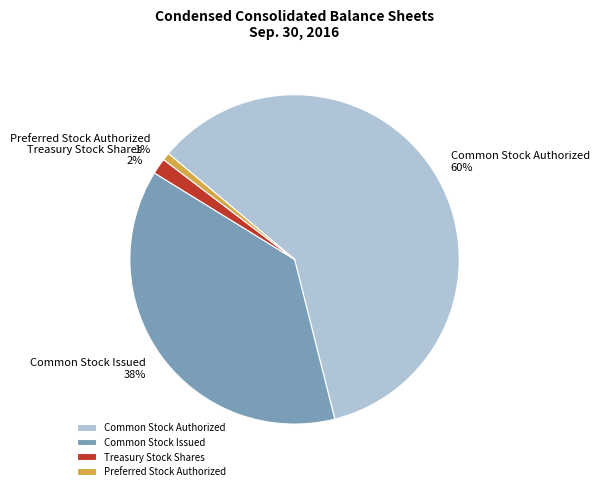

What percentage is the Common Stock Issued slice, to the nearest percent?

38%